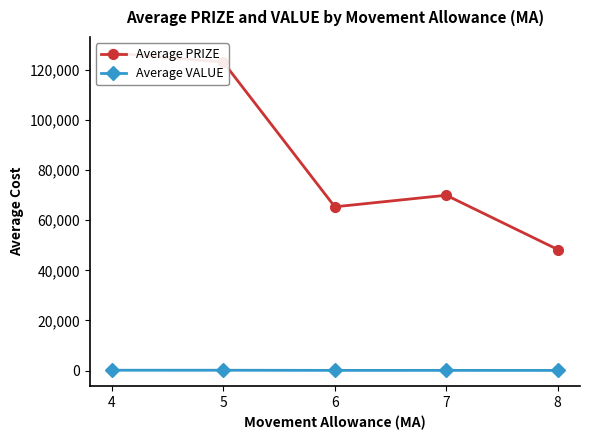

What is the difference between the Average PRIZE values at 6 and 4?

61490.4